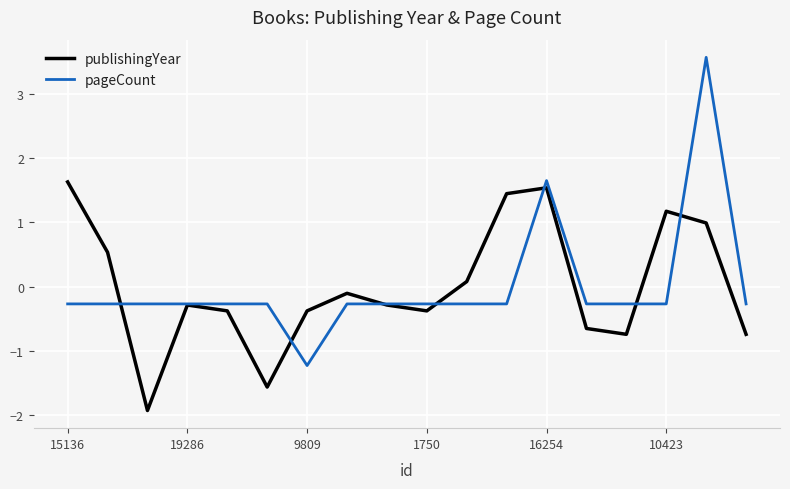

Rank the series by their maximum value, from highest to lowest.

pageCount, publishingYear